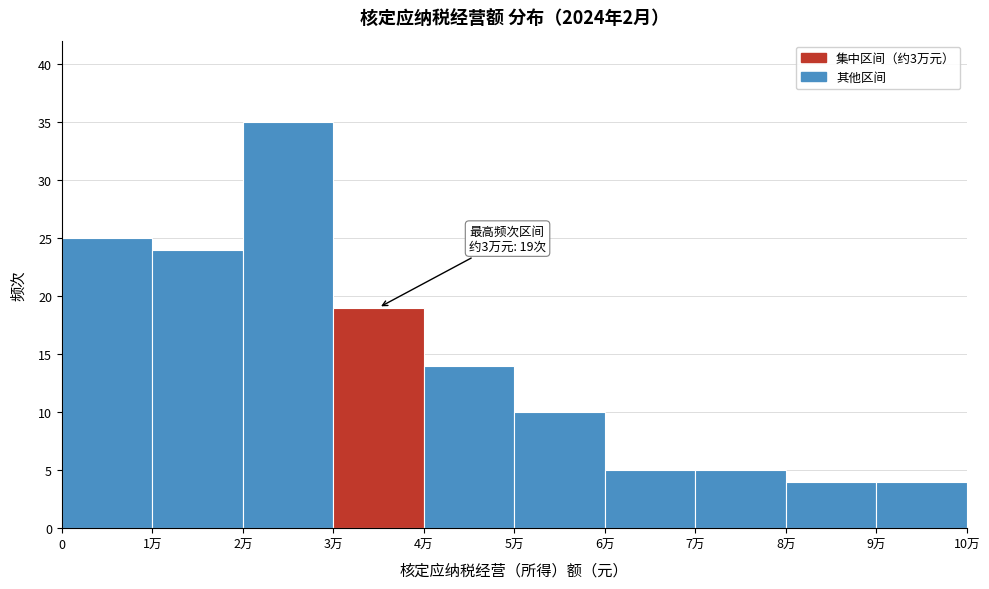

Reading left to right, what are all the values shown in this chart?

0=25	1万=24	2万=35	3万=19	4万=14	5万=10	6万=5	7万=5	8万=4	9万=4